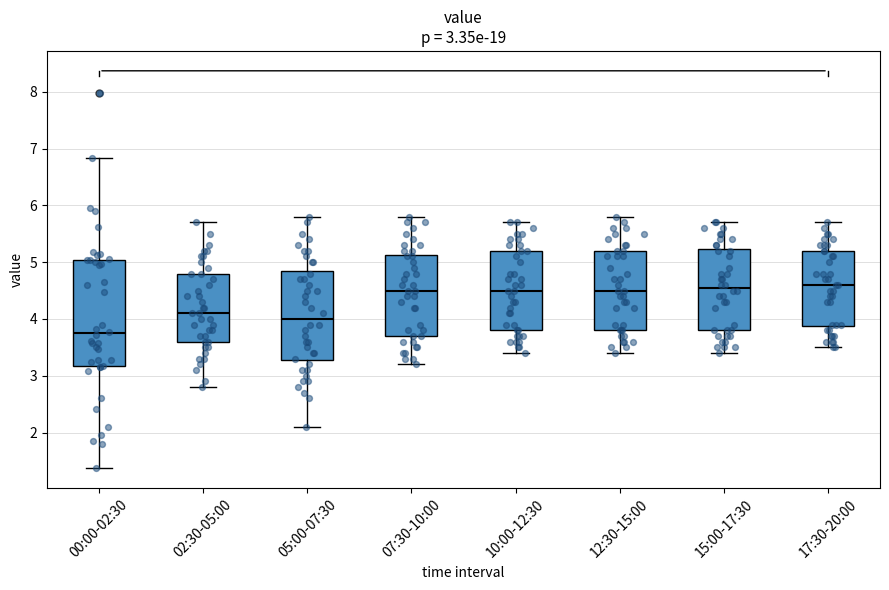

Comparing the boxes themselves (not the whiskers), which one is the tallest?

00:00-02:30